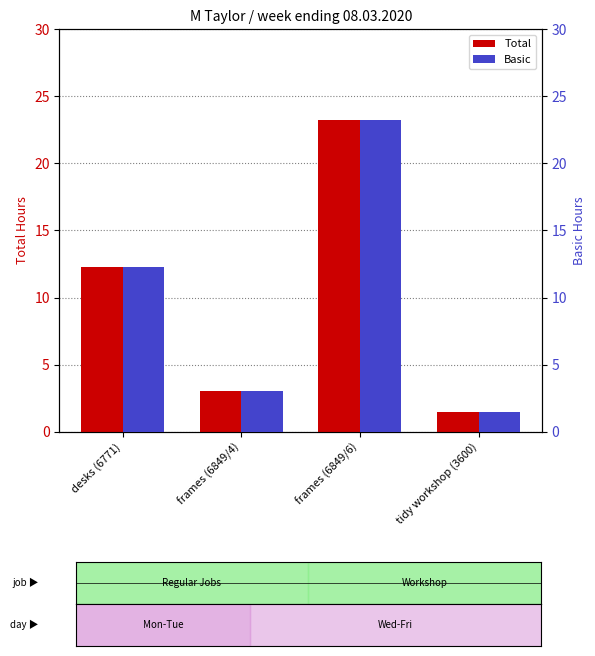

What position from the right is frames (6849/4)?

3